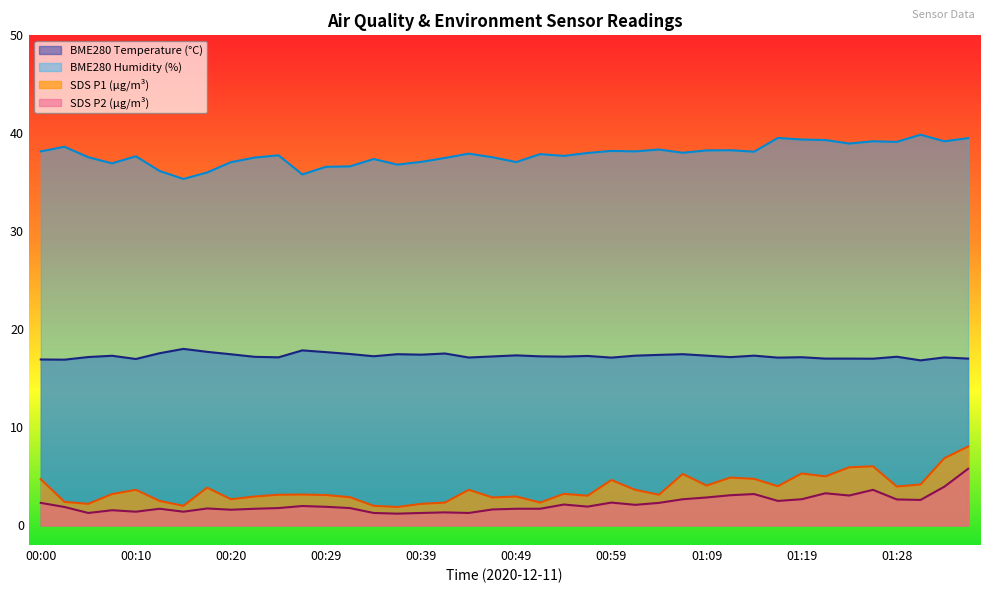

In BME280_temperature, how many points are higher than both neighbors (excluding endpoints)?

12